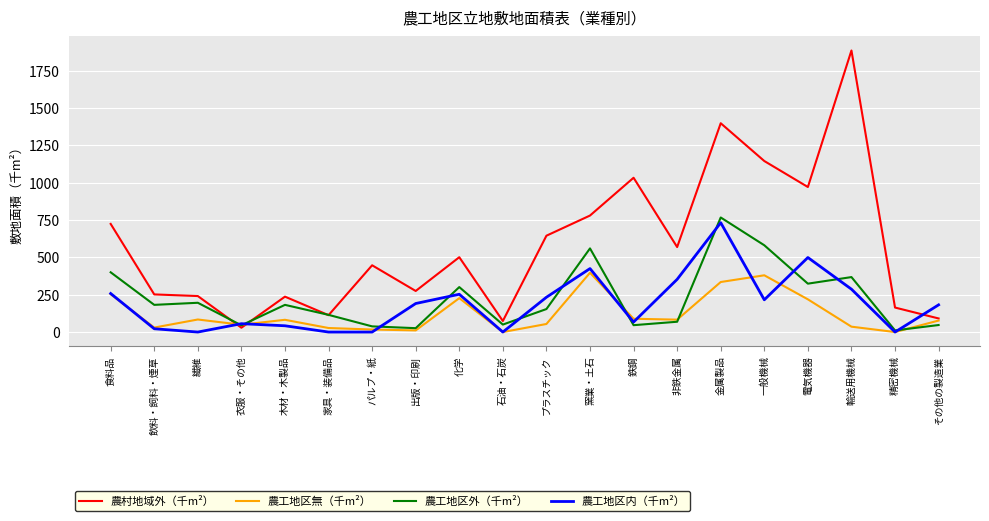

What is the approximate value of 農工地区内（千m²） at 電気機器?

499